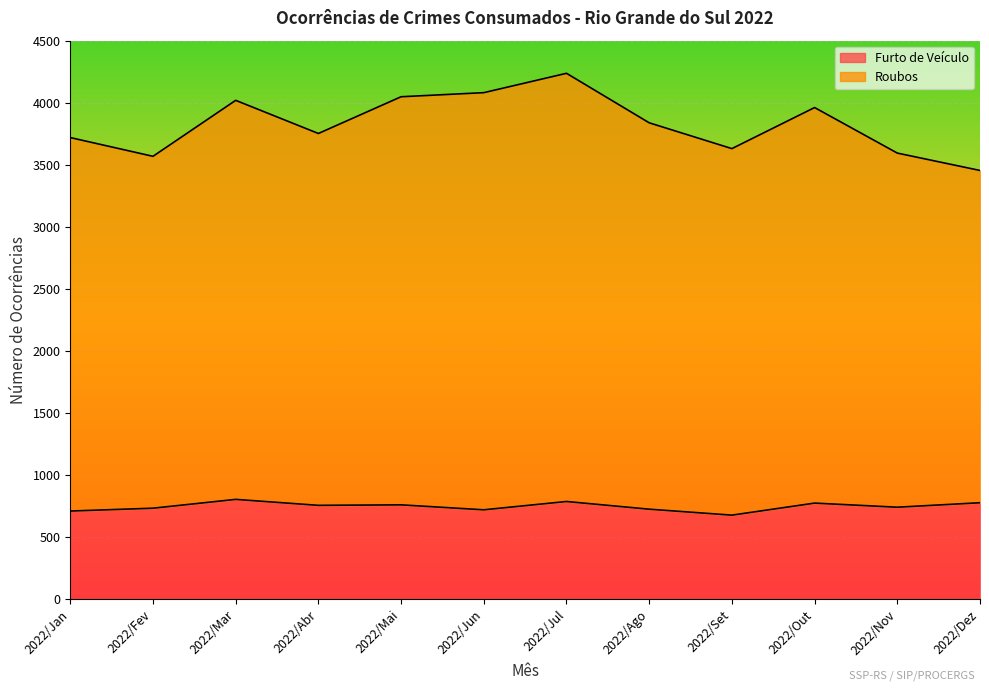

What is the smallest value displayed?

676